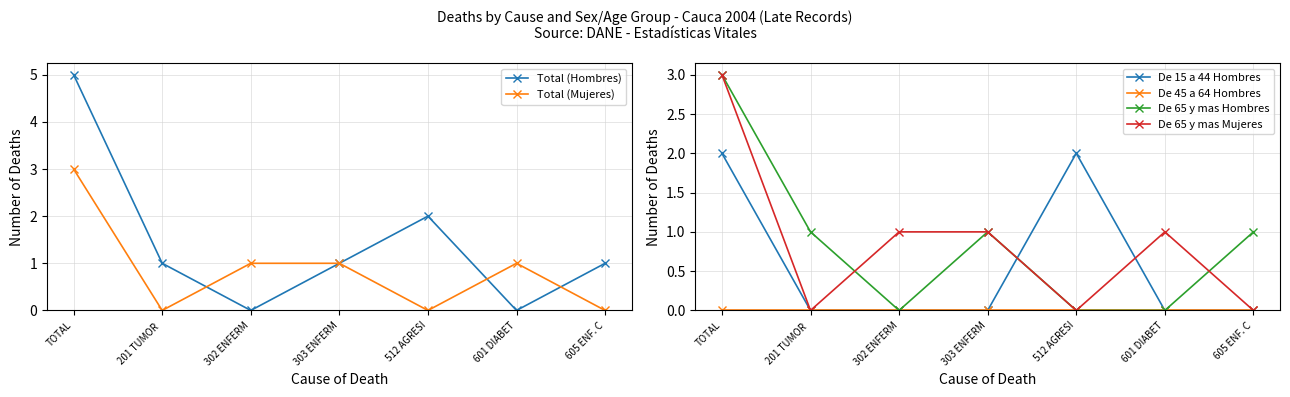

What is the total value across all series at 512 AGRESI?

4